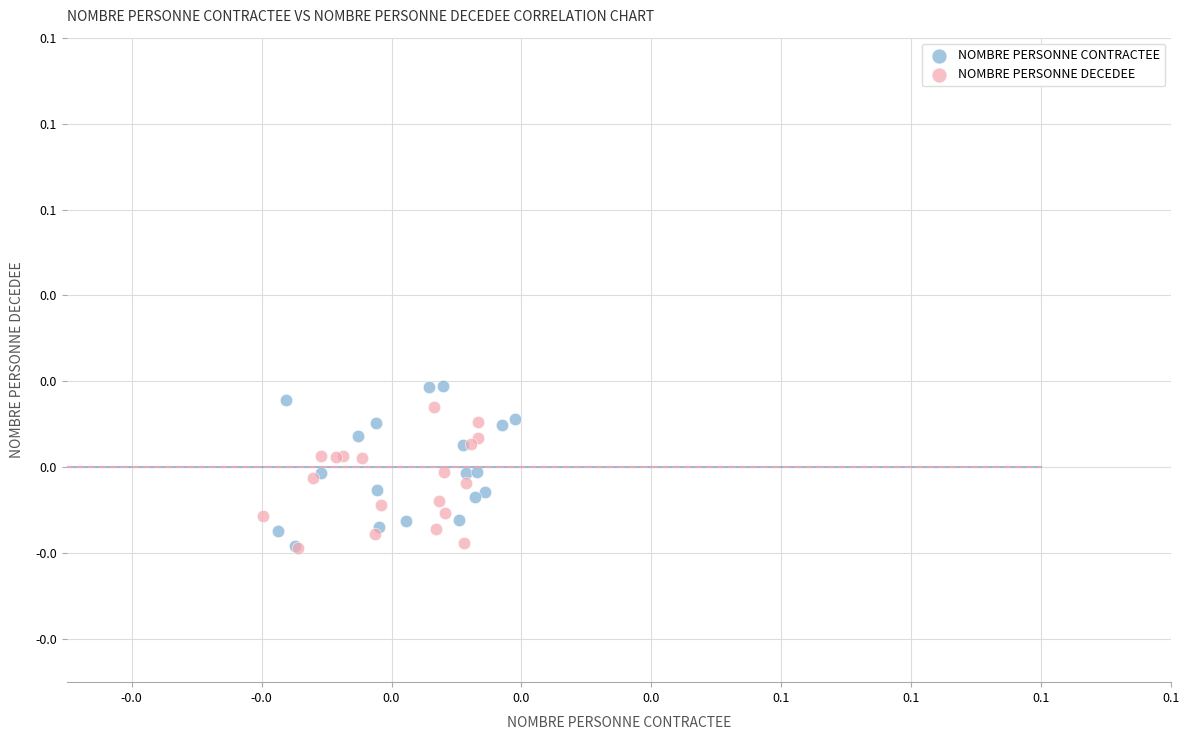

What are all the series names shown in the legend?

NOMBRE PERSONNE CONTRACTEE, NOMBRE PERSONNE DECEDEE